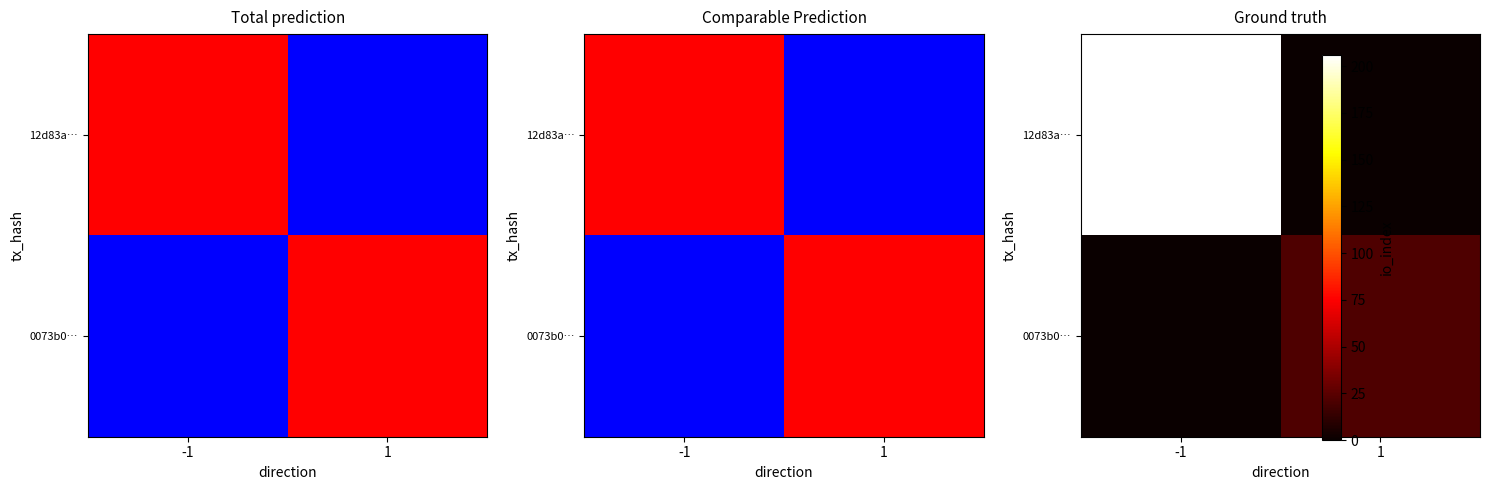

List the series in order of their overall mean, highest first.

12d83a…, 0073b0…